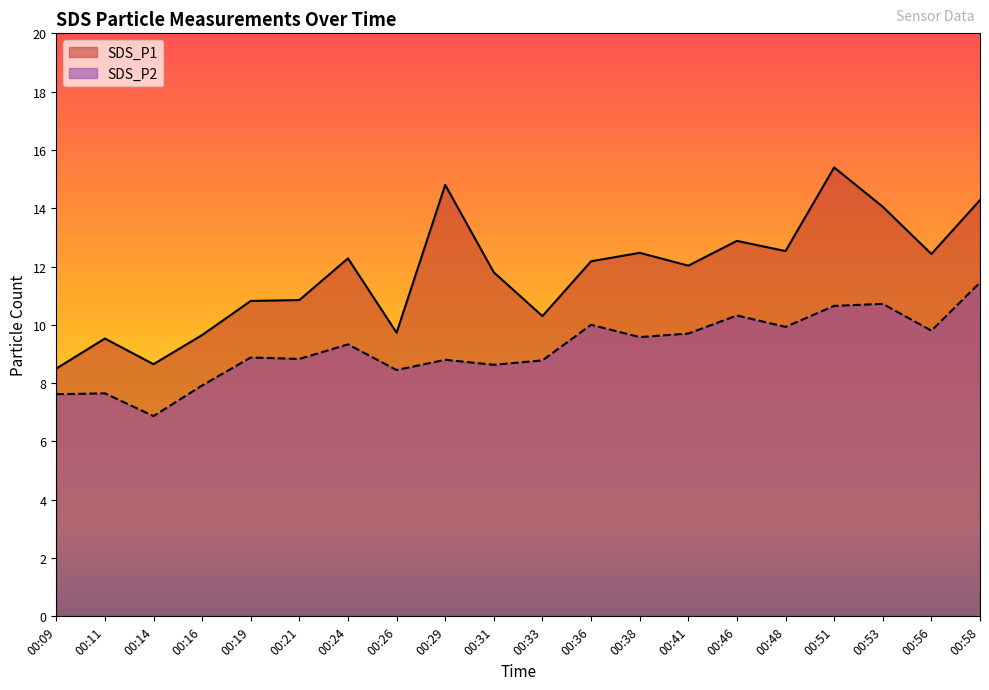

What is the total value across all series at 00:14?

15.5